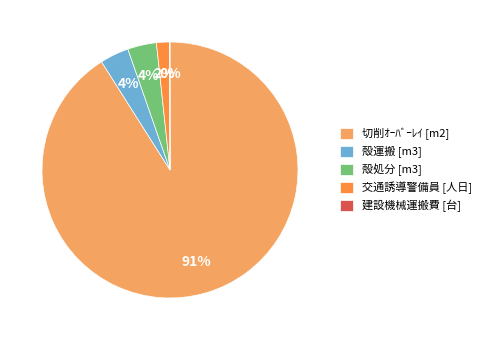

To the nearest percent, what is the average slice percentage?

20%